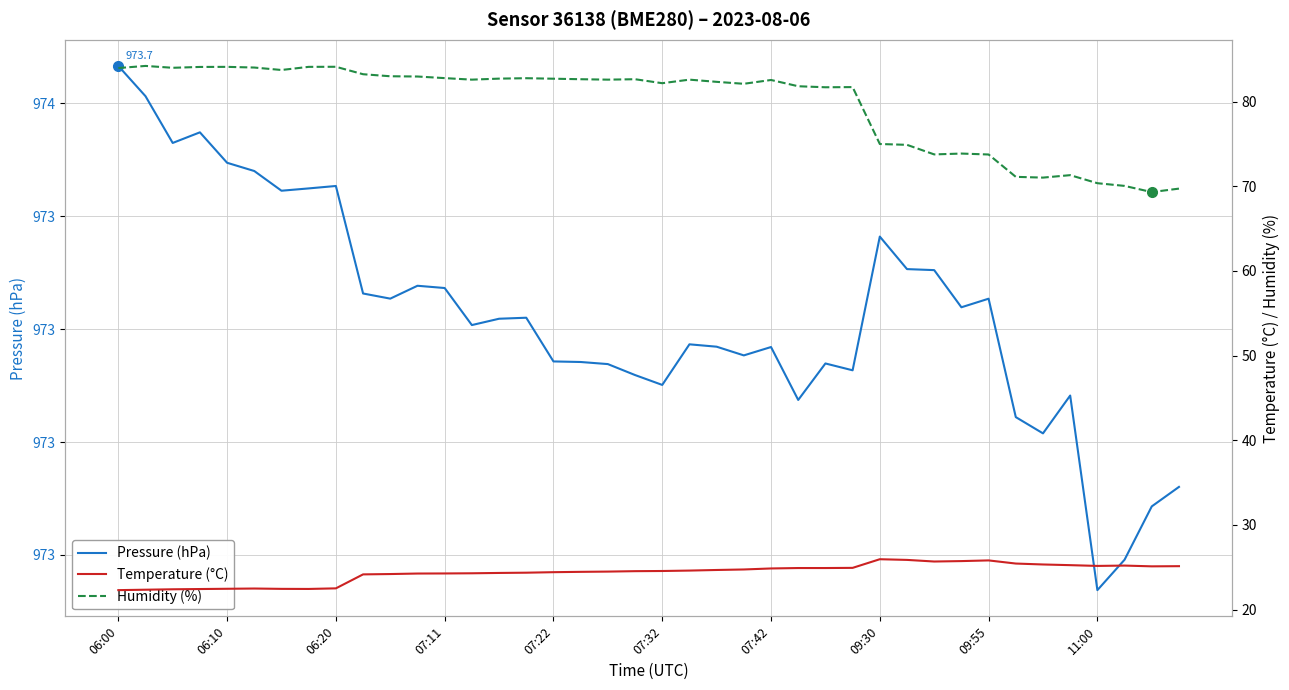

Is this an area chart (filled region under the line)?

No